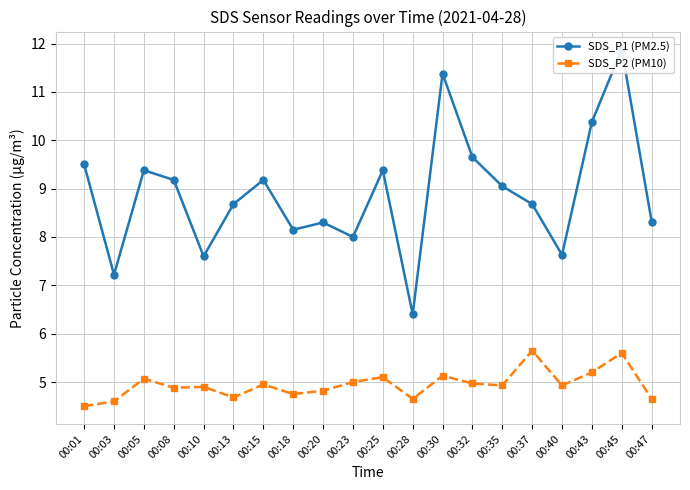

Which series changed the most between 00:05 and 00:25?

SDS_P2 (PM10)